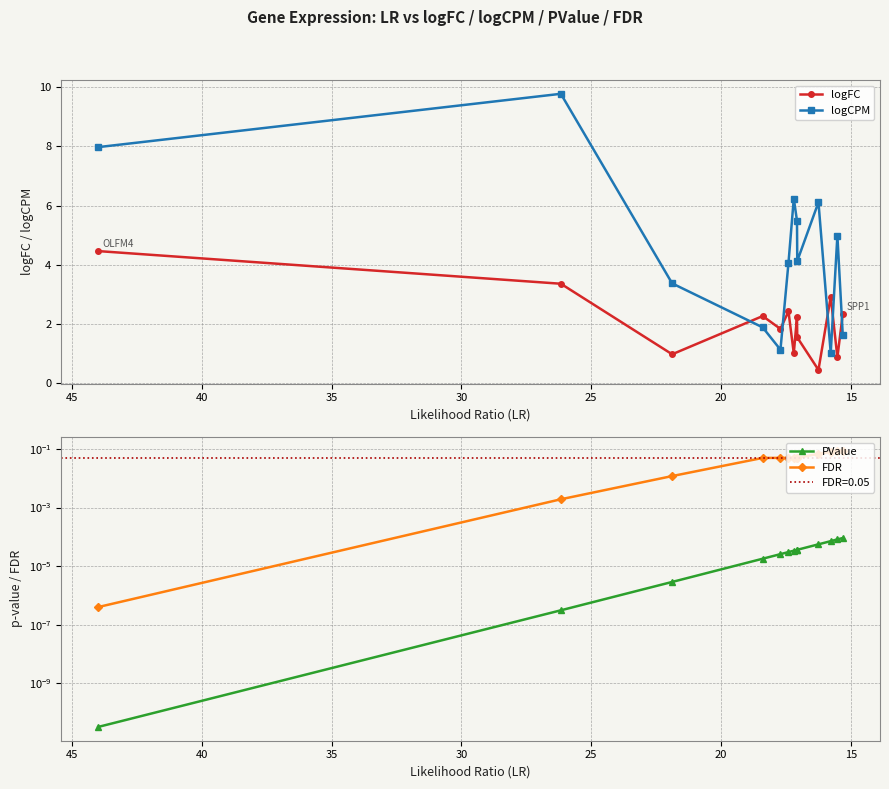

True or false: logFC and FDR cross at least once.

False